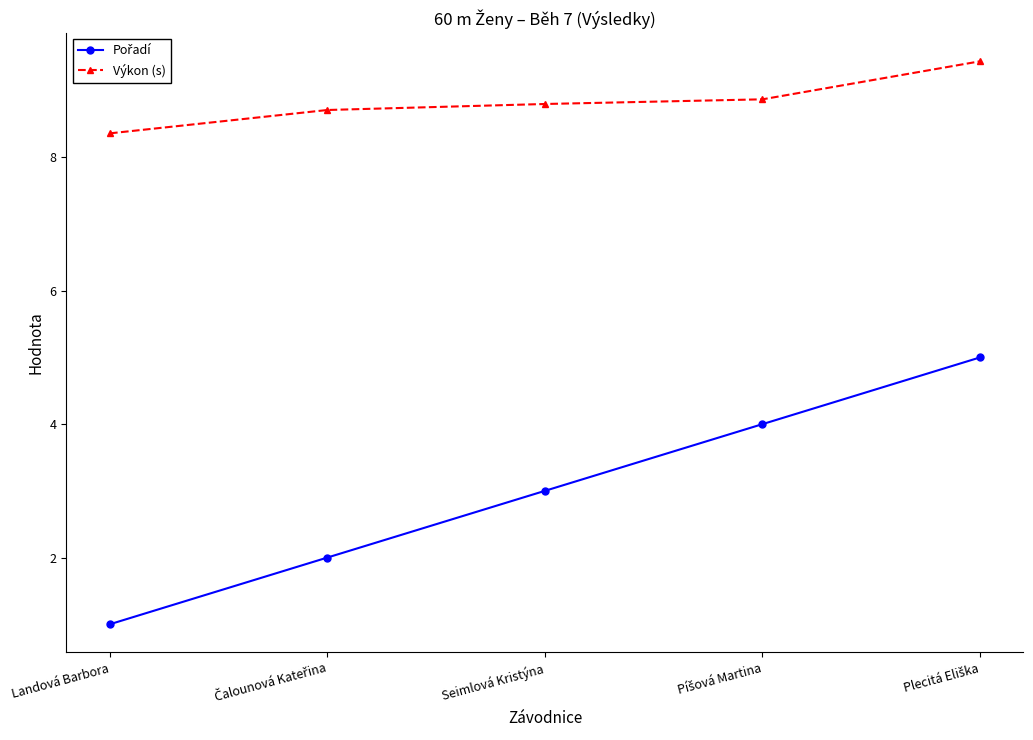

Does the chart display data point markers on the line(s)?

Yes